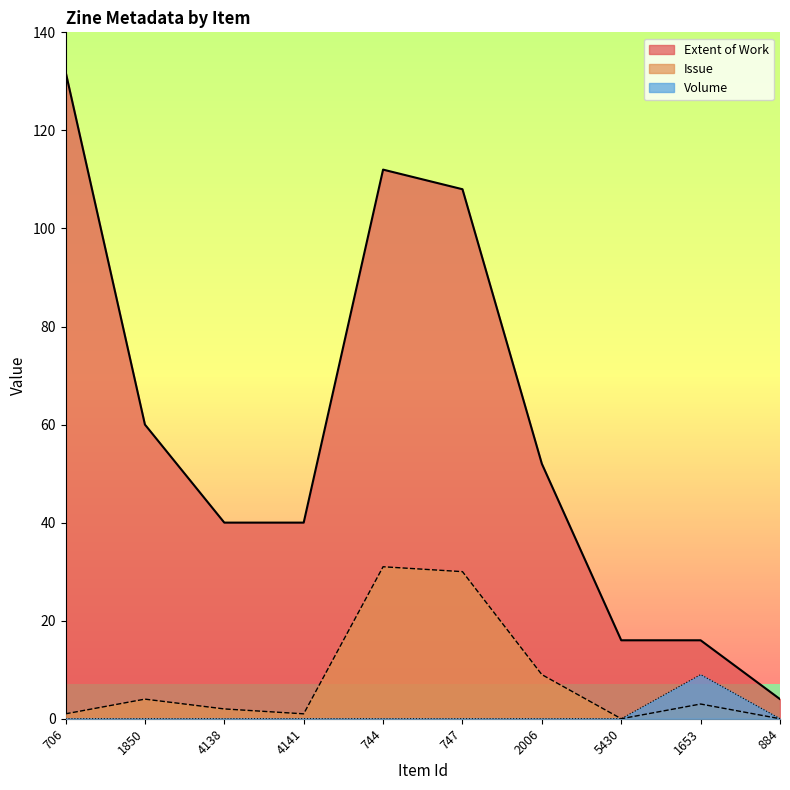

Rank the series at 706 from lowest to highest value.

Volume, Issue, Extent of Work